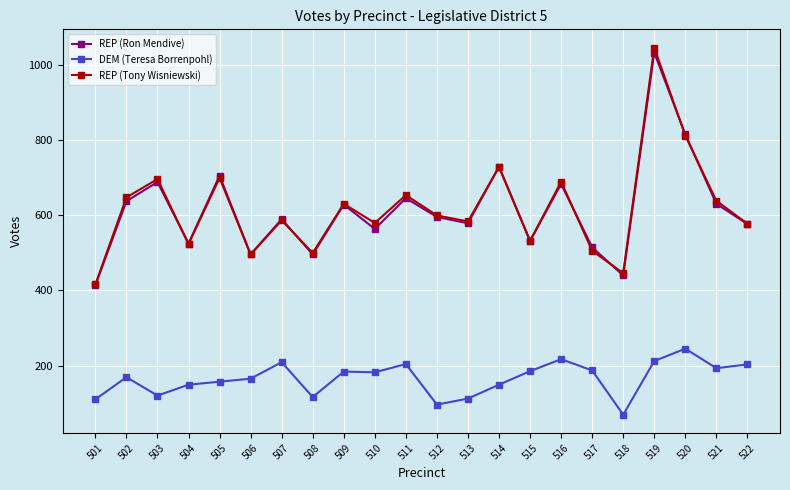

Where is the first local maximum for REP (Ron Mendive)?

503